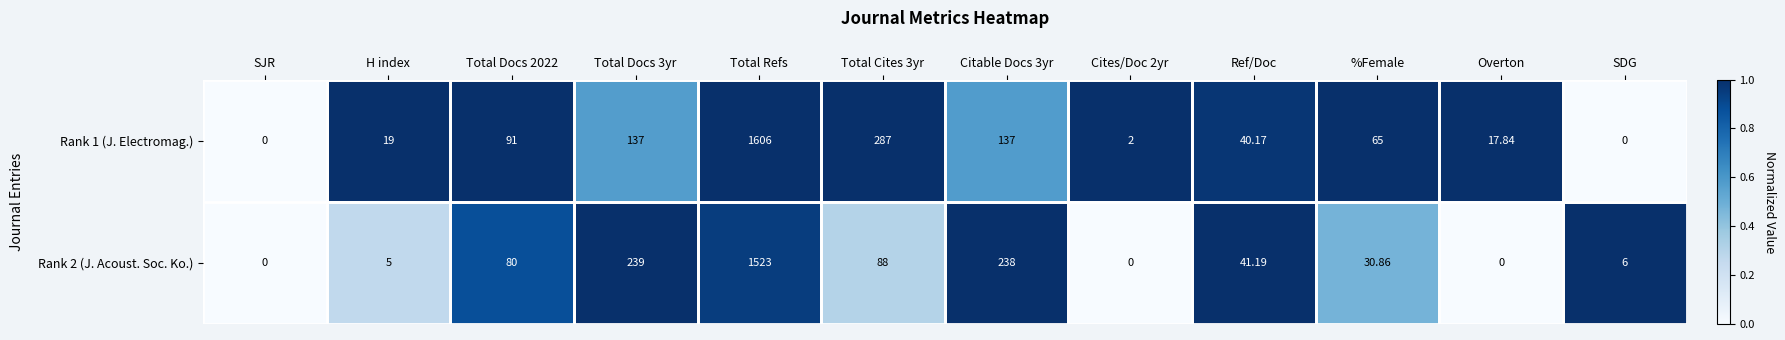

At which category does the chart reach its peak across all series?

Total Refs